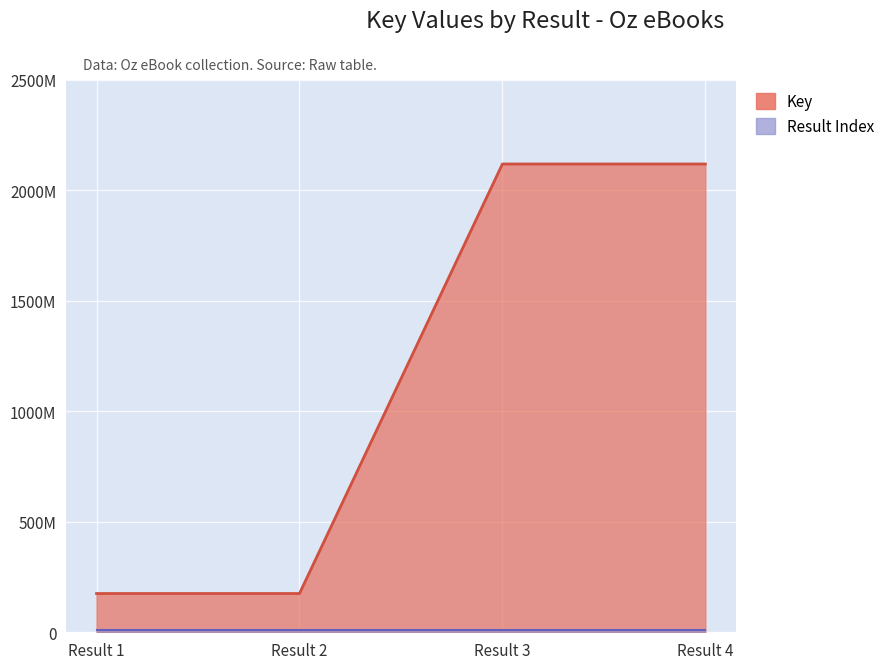

Rank the categories by value from highest to lowest.

Result 4, Result 3, Result 2, Result 1